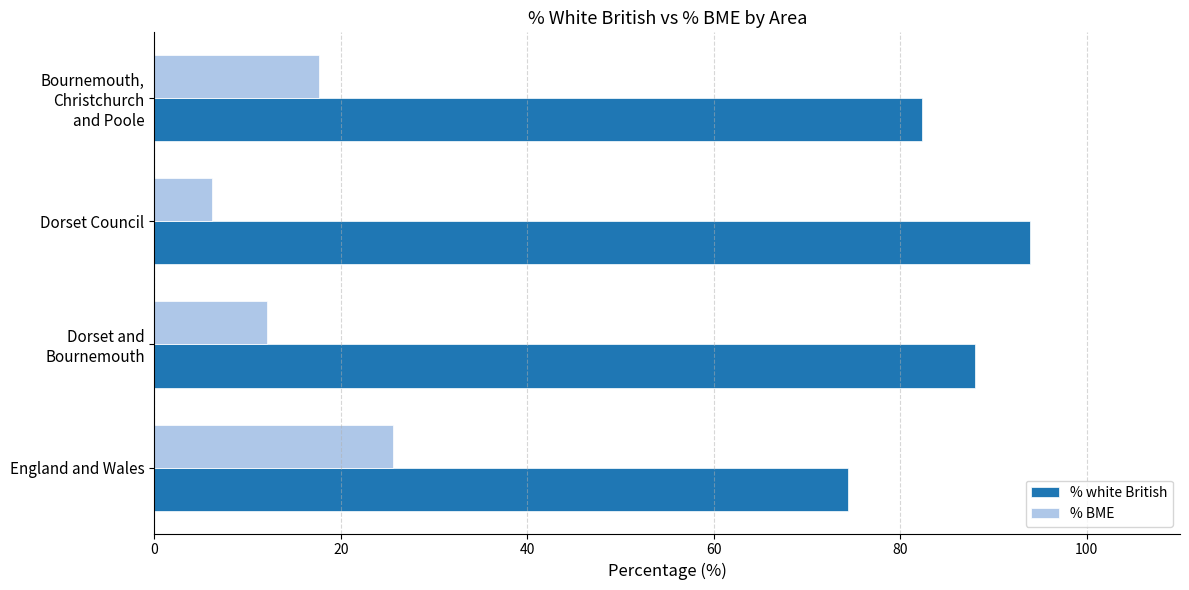

Which category has the highest value across all series?

Dorset Council